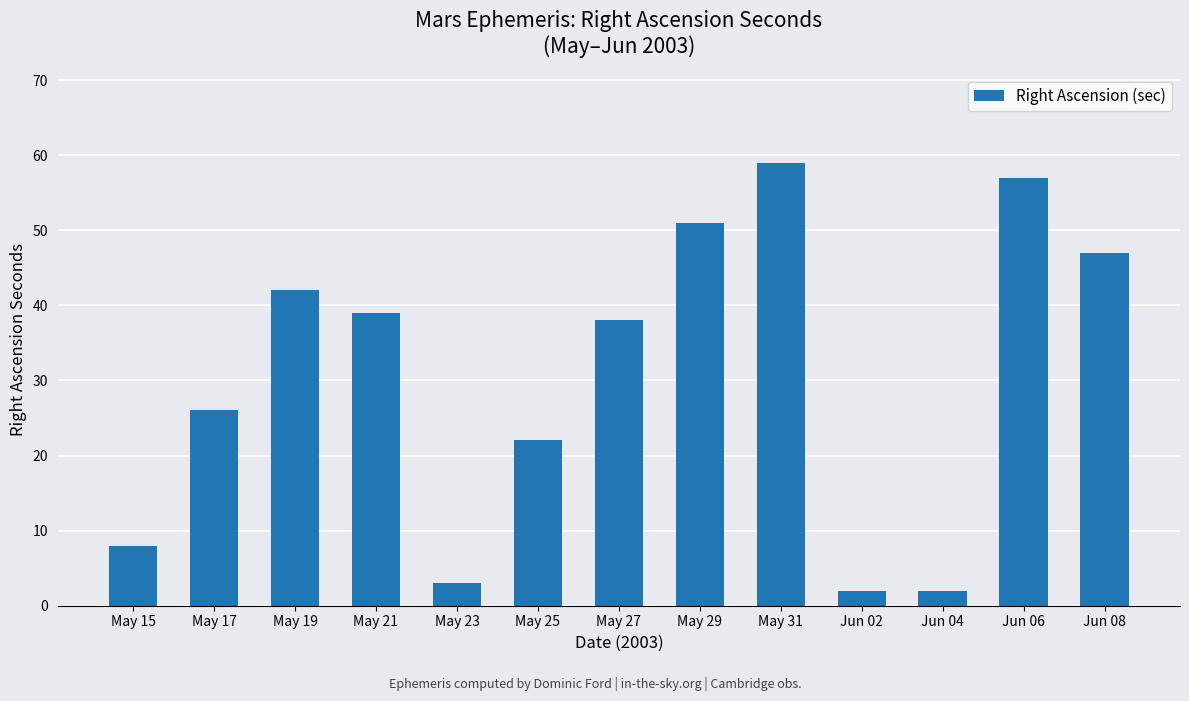

The value at May 31 is 97. True or false?

False